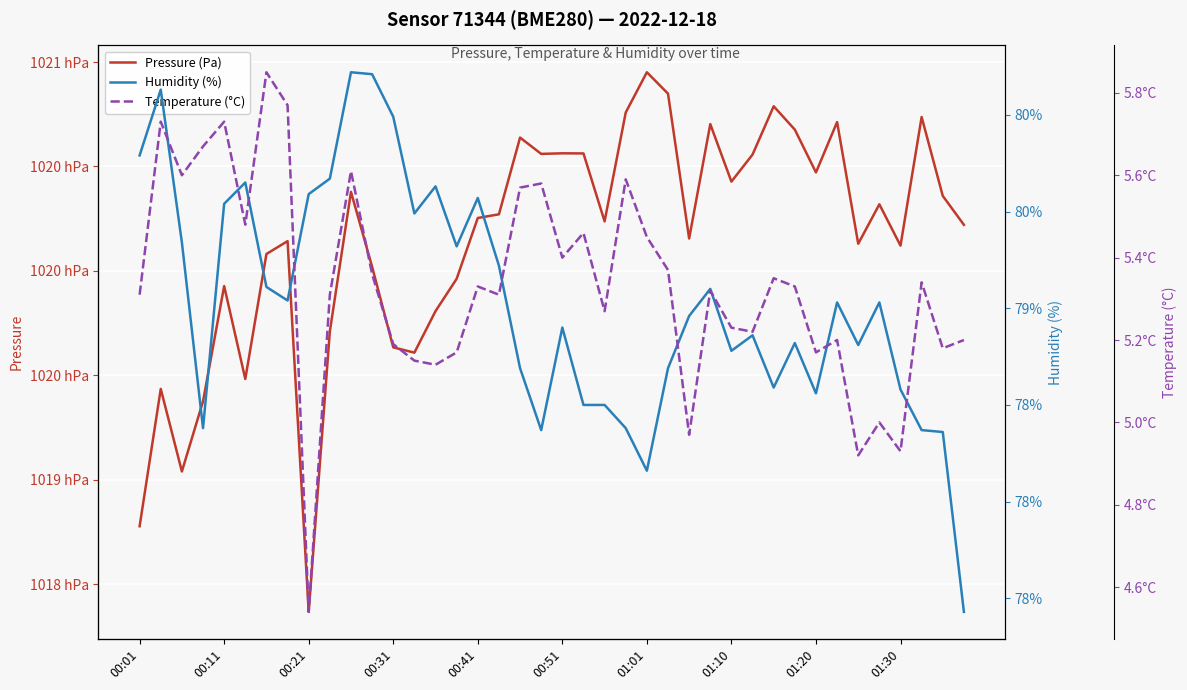

What is the value of the Humidity (%) point at the 37th from the left?

78.6